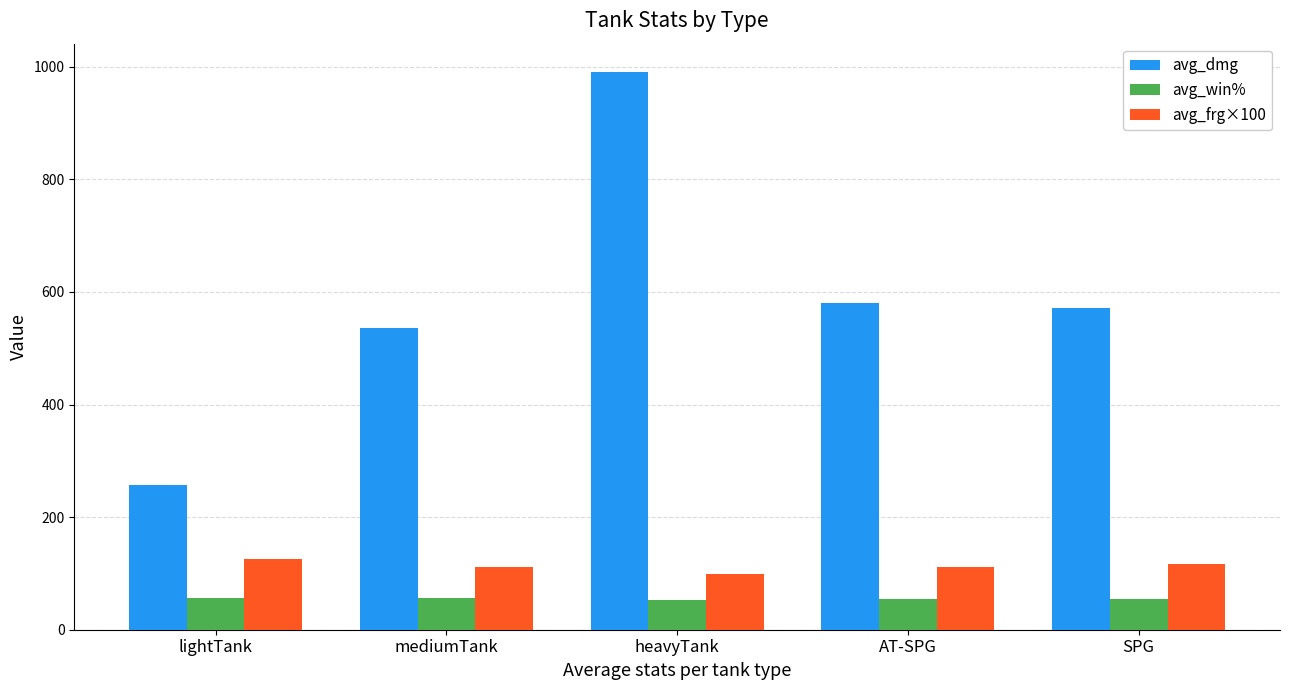

Rank the series by their maximum value, from highest to lowest.

avg_dmg, avg_frg×100, avg_win%